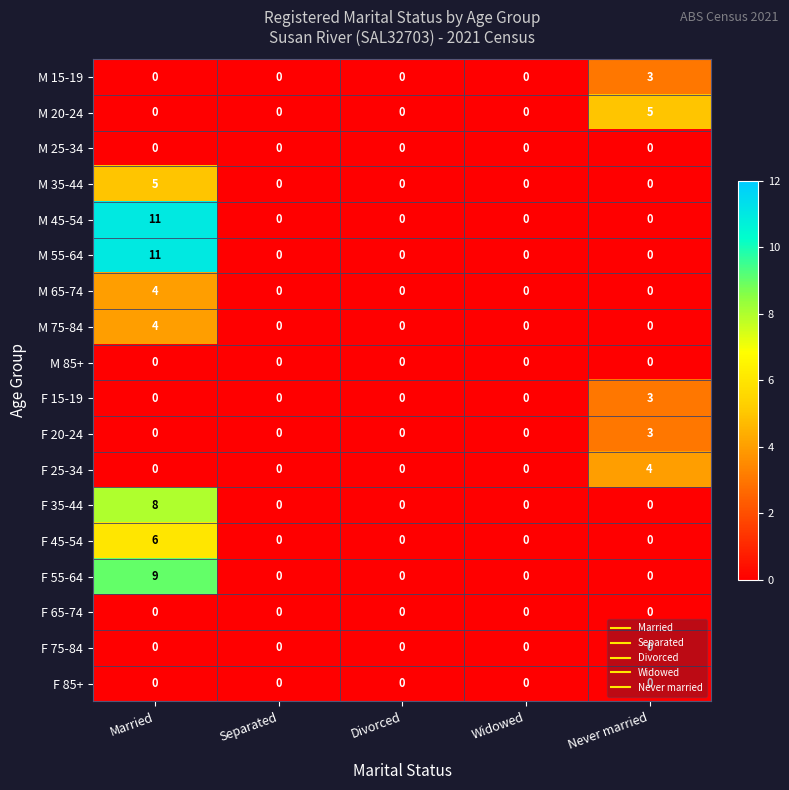

At how many categories does at least one series exceed 8?

1